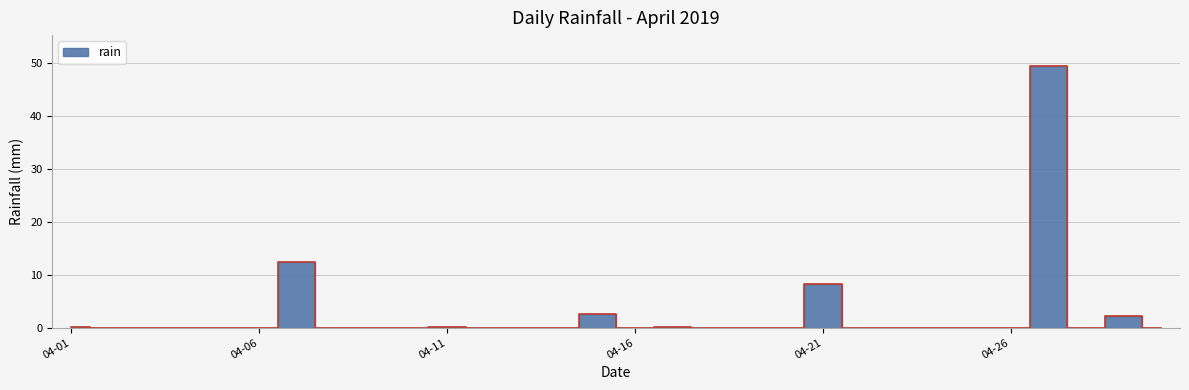

True or false: the data has more than 2 interior local peaks.

True